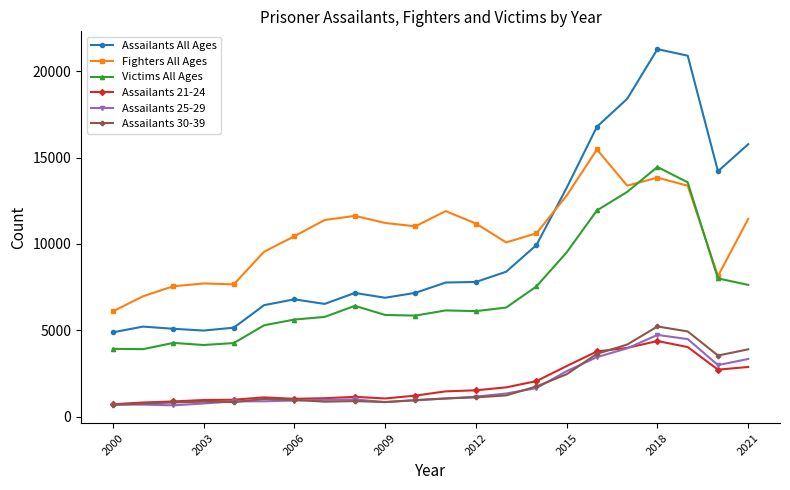

True or false: Assailants 21-24 has more than 0 points higher than both neighbors.

True